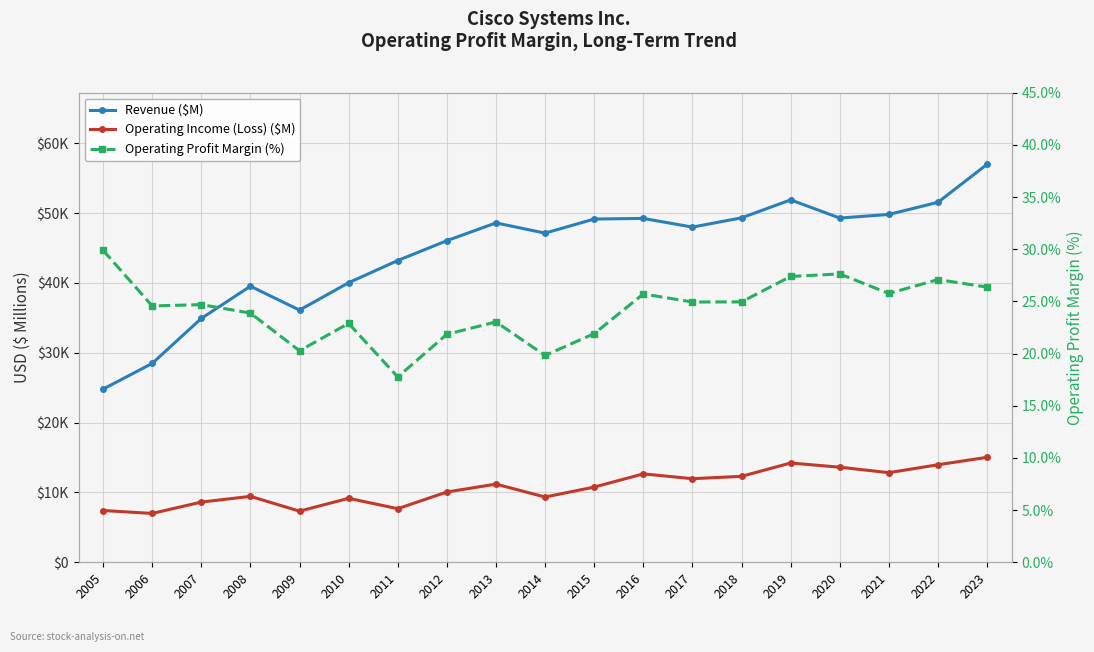

List the series in order of their peak value, highest first.

Revenue ($M), Operating Income (Loss) ($M), Operating Profit Margin (%)